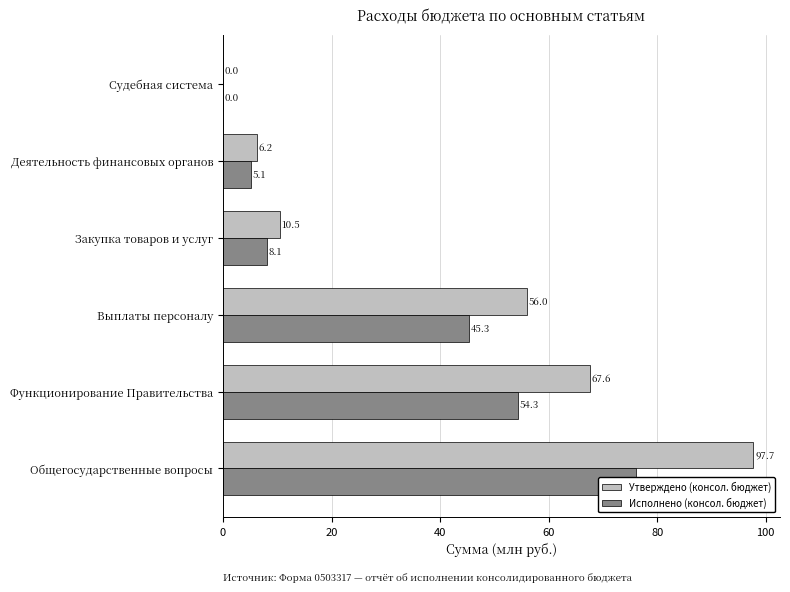

What is the value of the Исполнено (консол. бюджет) bar at the 4th from the left?

8.1